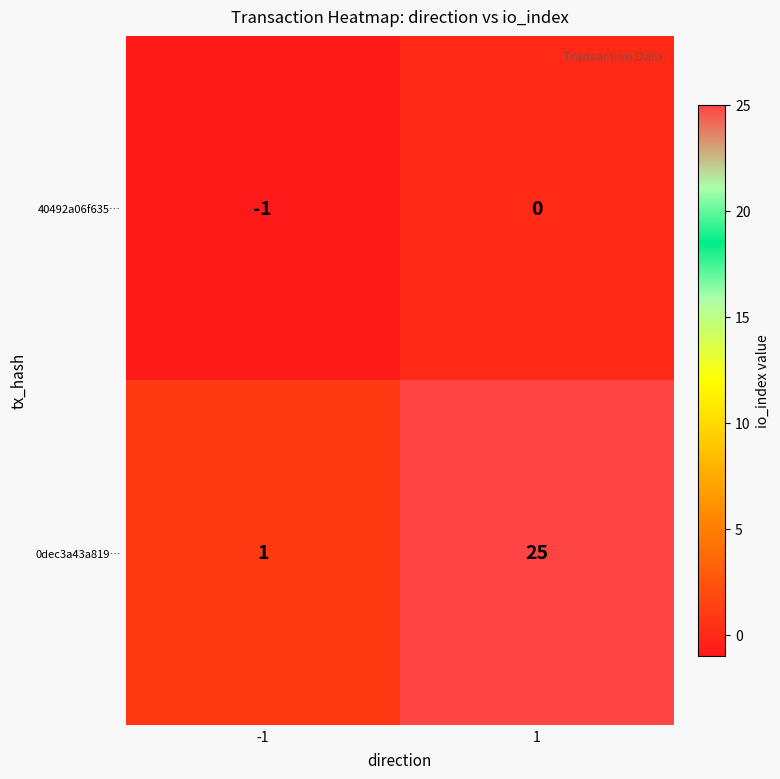

Which series has the largest range (max minus min)?

0dec3a43a819…